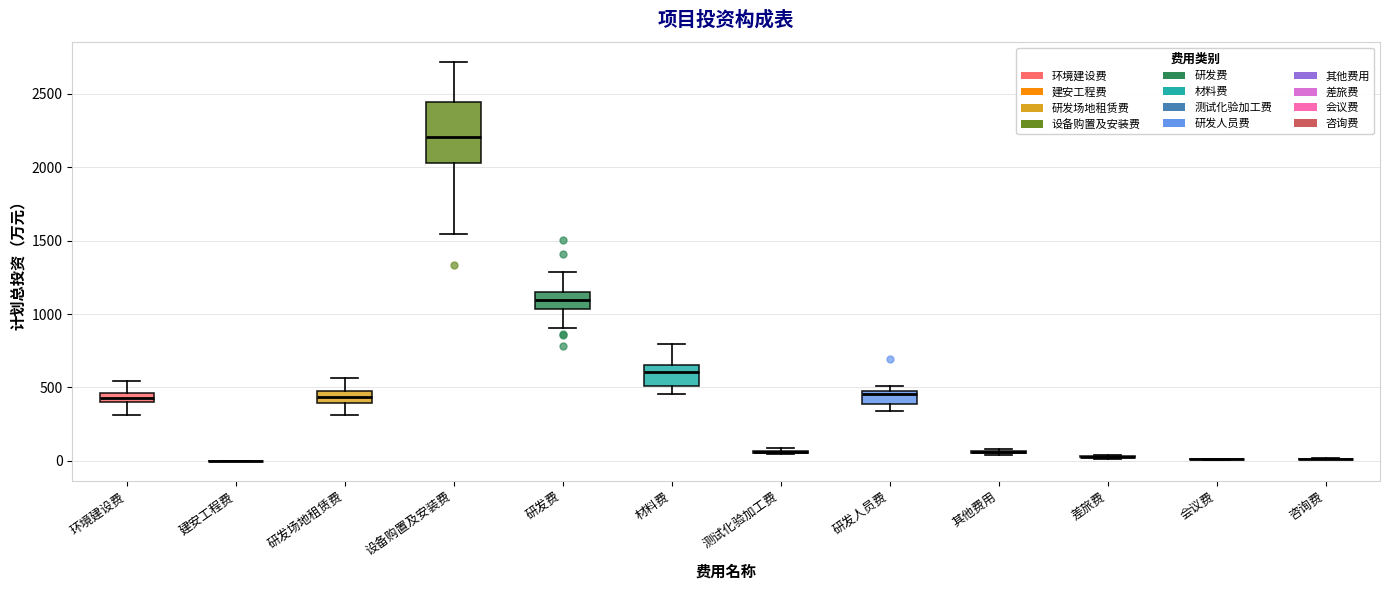

Which box is the tallest, from its lower edge to its upper edge?

设备购置及安装费